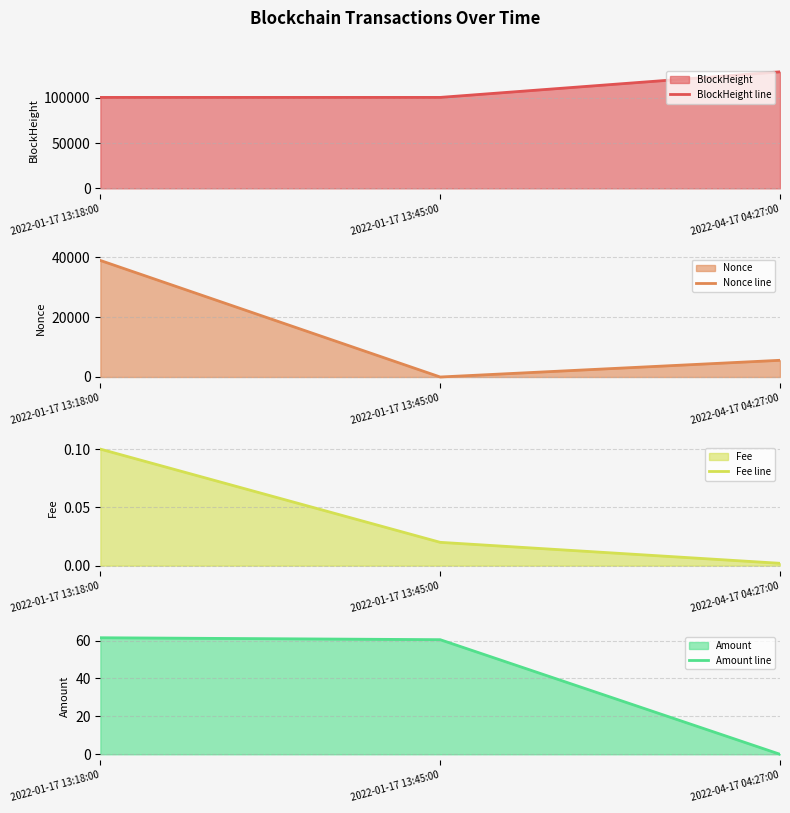

Reading right to left, extract all data points from this chart.

BlockHeight line: 128788.0	100524.0	100519.0
Nonce line: 5588.0	0.0	38993.0
Fee line: 0.0	0.0	0.1
Amount line: 0.0	60.4	61.5